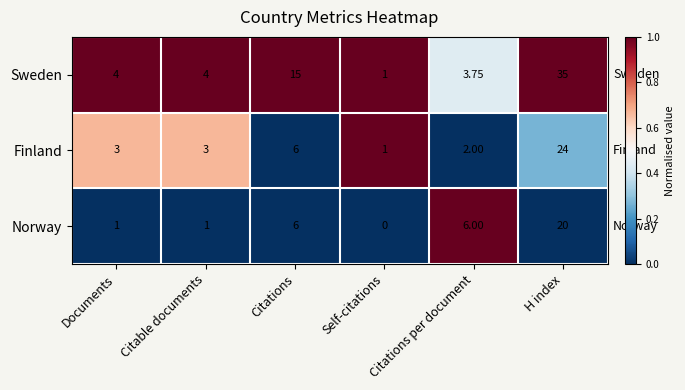

Which category has the lowest value in the Norway series?

Self-citations